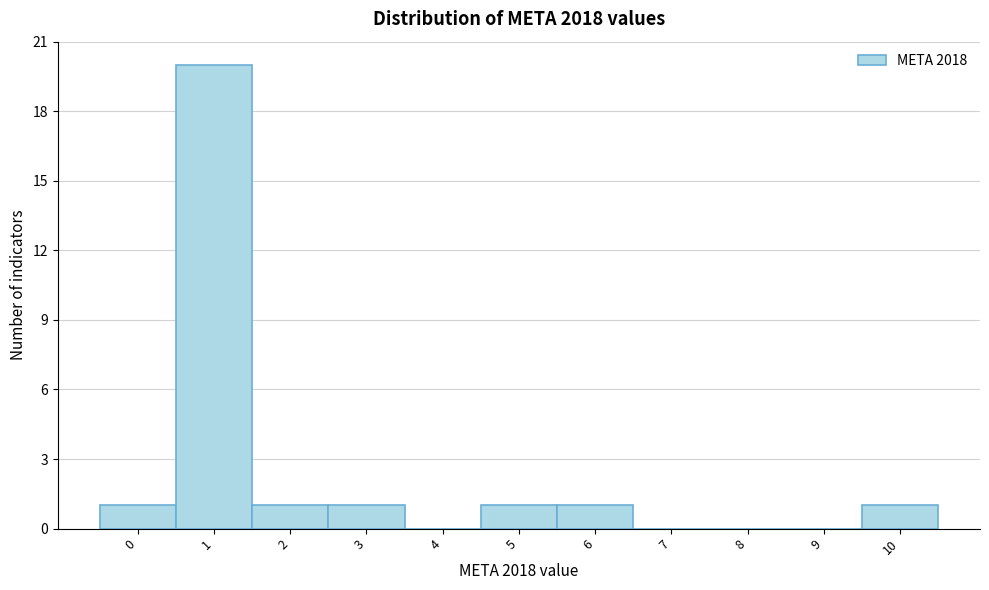

Reading left to right, list every bar in this chart as the range it spans on the x-axis followed by its height. The values are not printed on the chart, so give them approximately, as read against the axis.

-0.5 to 0.5: 1
0.5 to 1.5: 20
1.5 to 2.5: 1
2.5 to 3.5: 1
3.5 to 4.5: 0
4.5 to 5.5: 1
5.5 to 6.5: 1
6.5 to 7.5: 0
7.5 to 8.5: 0
8.5 to 9.5: 0
9.5 to 10.5: 1